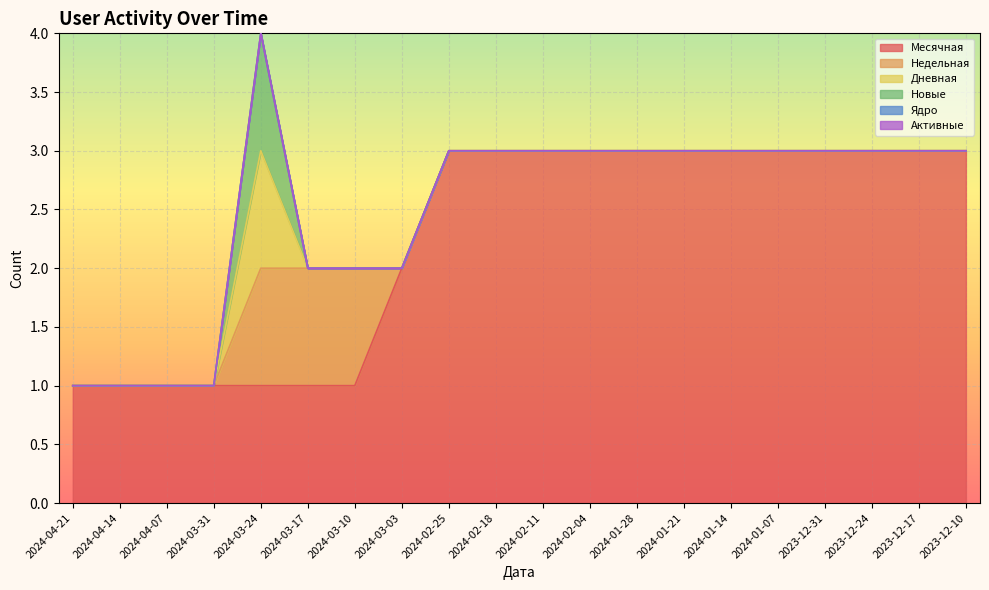

True or false: Новые and Дневная cross at least once.

False